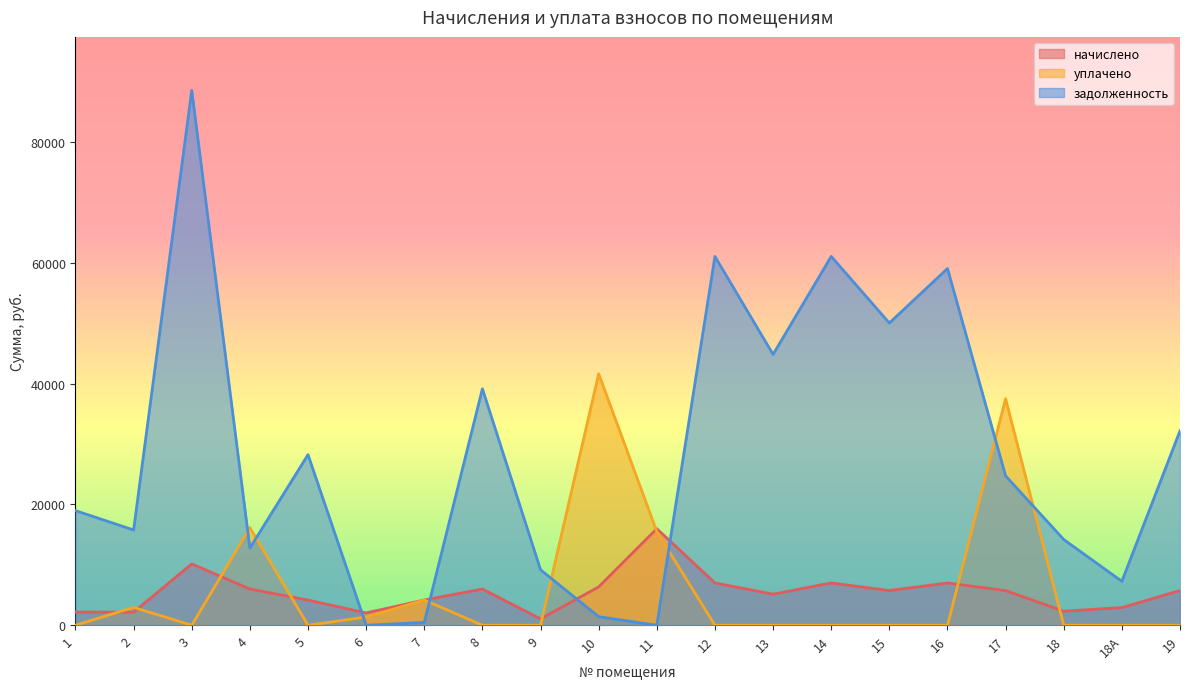

Is it true that уплачено equals 0.0 at 15?

True